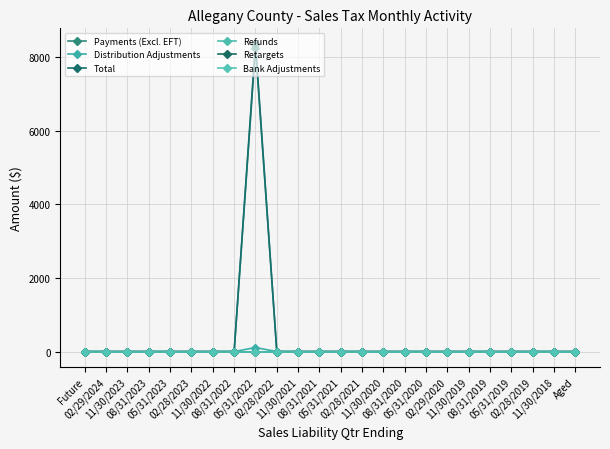

What position from the right is 05/31/2023?

20